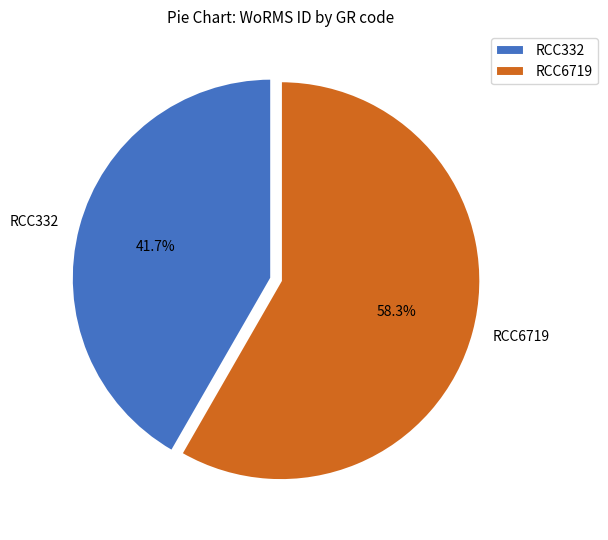

Is the sum of RCC6719 and RCC332 greater than half?

Yes